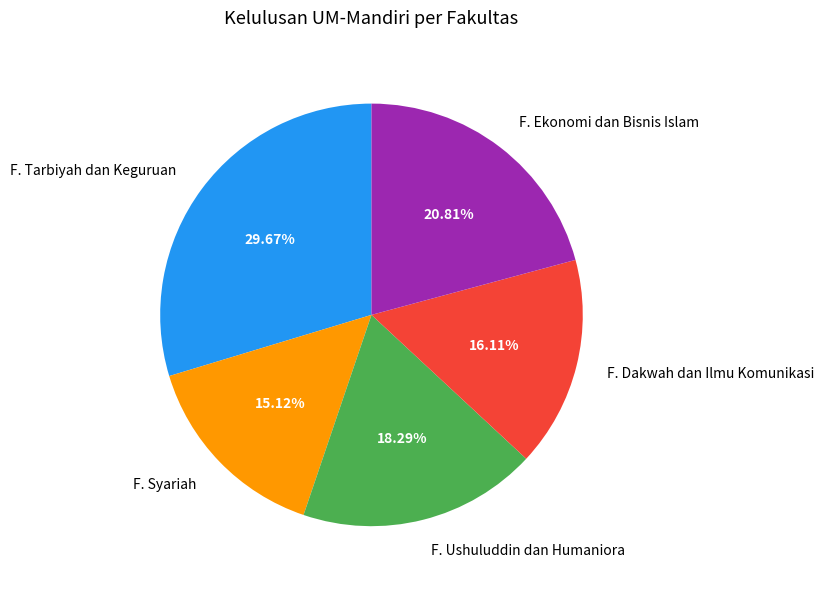

How much of the chart is everything except F. Syariah?

84.9%